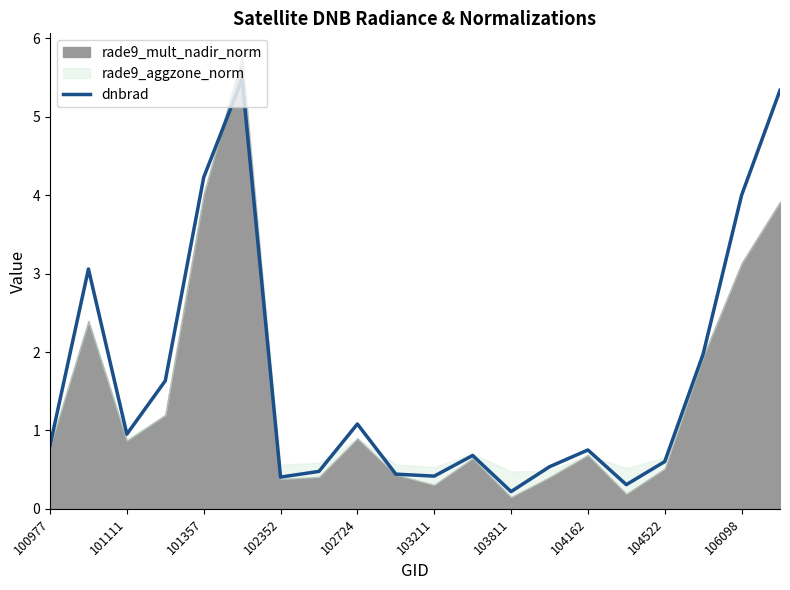

The value of dnbrad at 106098 is 4.0. True or false?

True